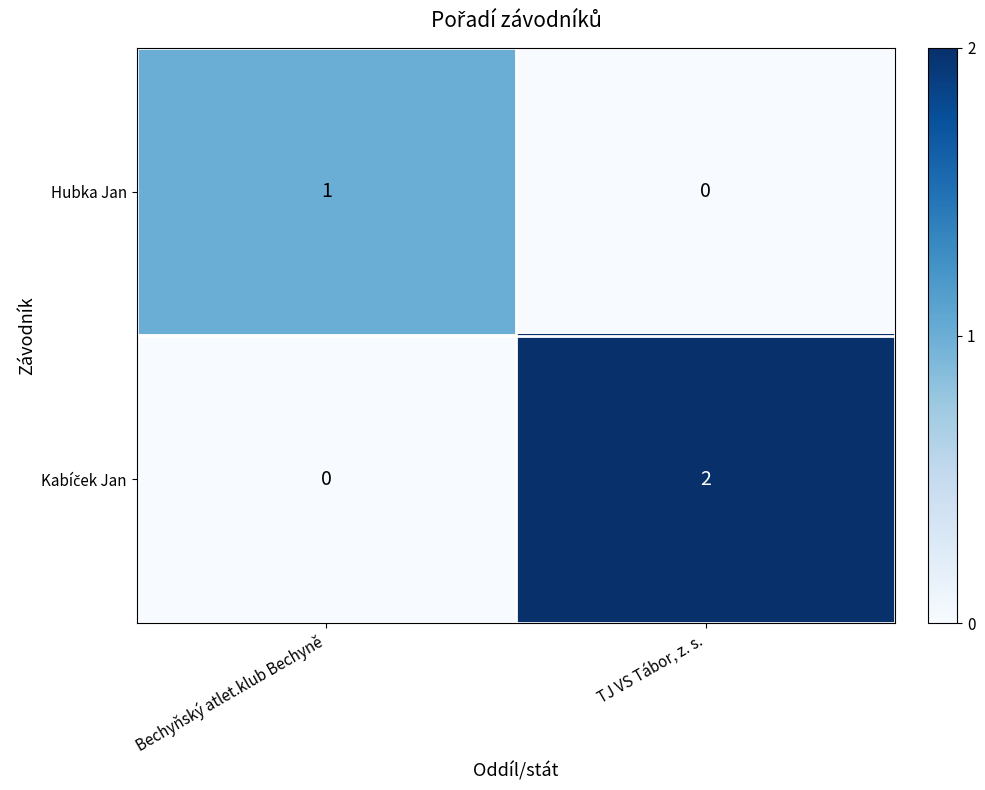

The Hubka Jan series shows 1 at TJ VS Tábor, z. s.. True or false?

False